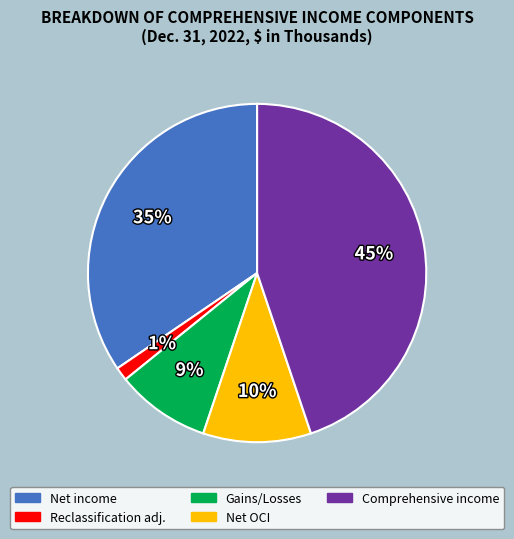

How many segments does this pie chart have?

5